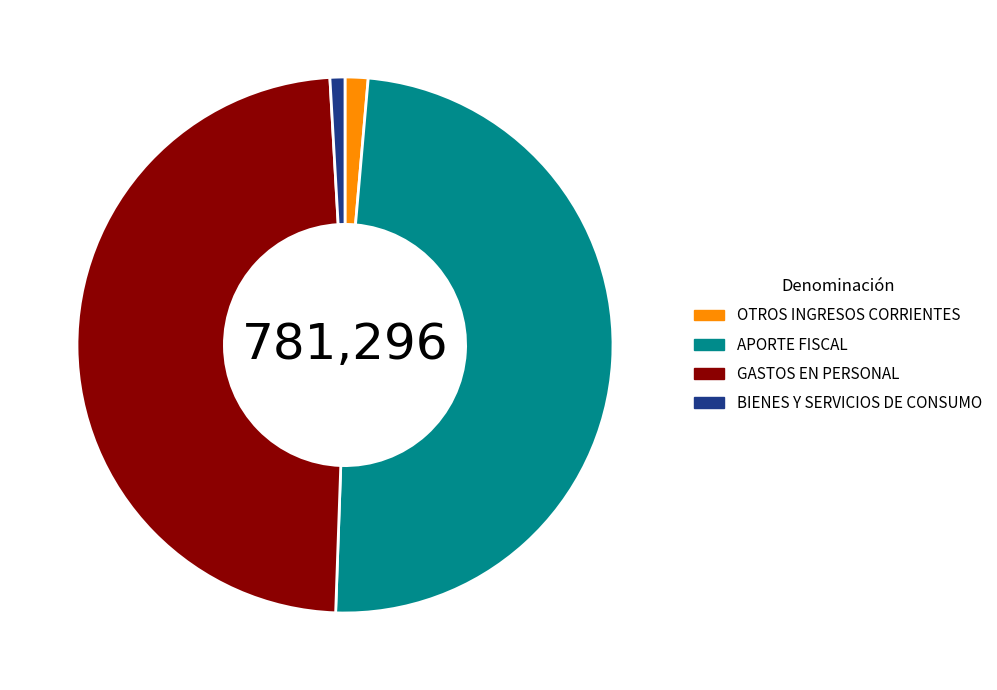

What is the largest slice in the pie chart?

APORTE FISCAL